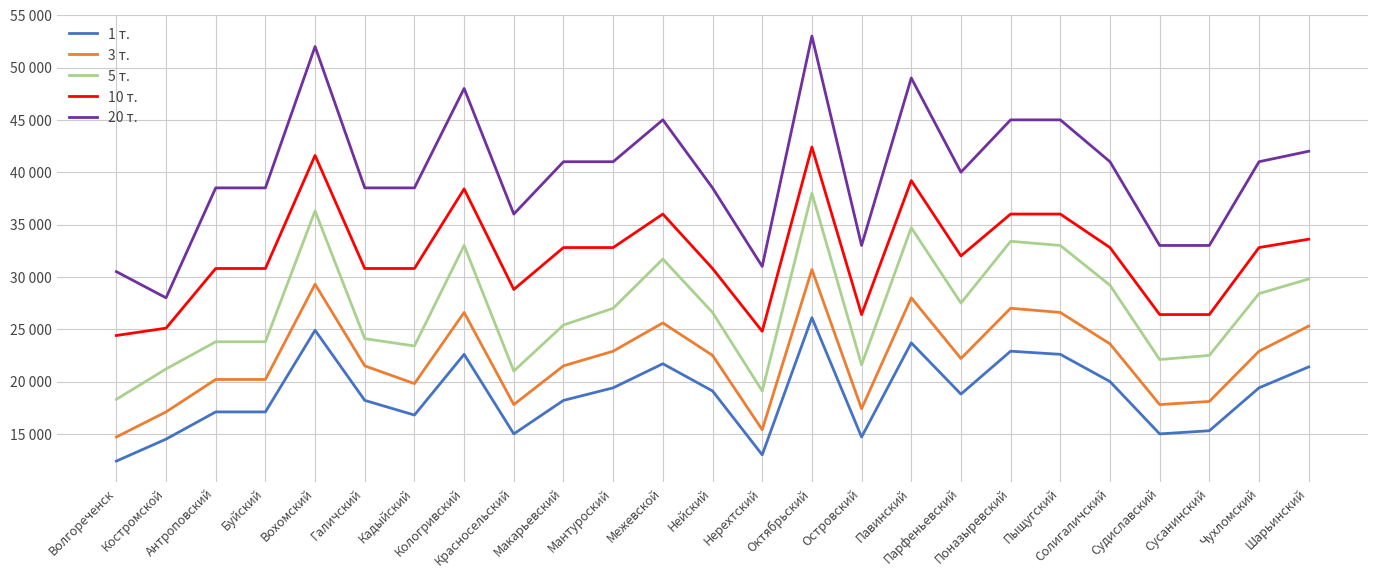

What is the approximate value of 20 т. at Антроповский, to the nearest 50?

38500